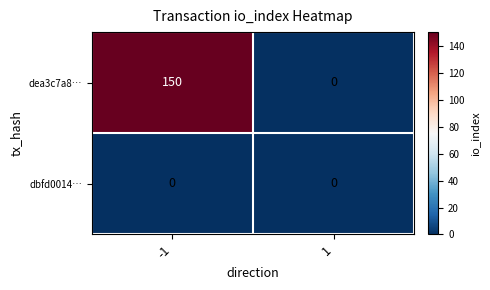

At how many categories does at least one series exceed 55?

1